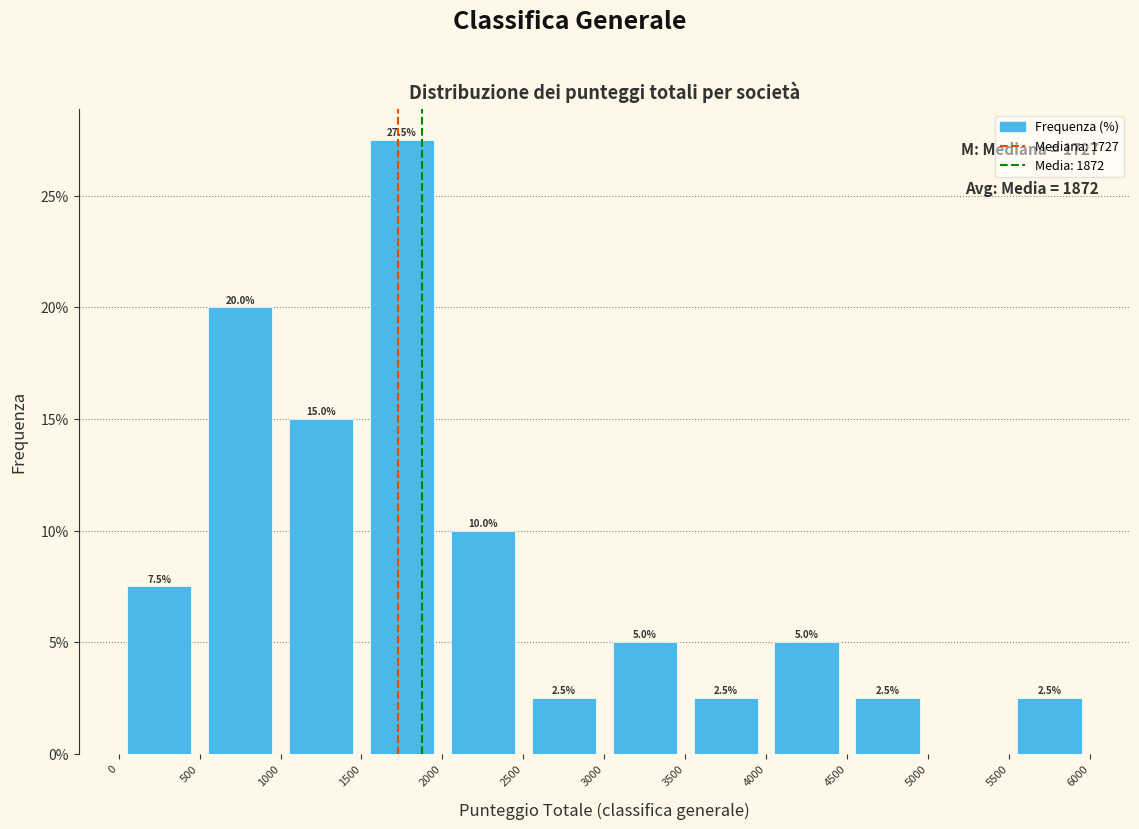

Which range on the x-axis has the tallest bar?

1500 to 2000